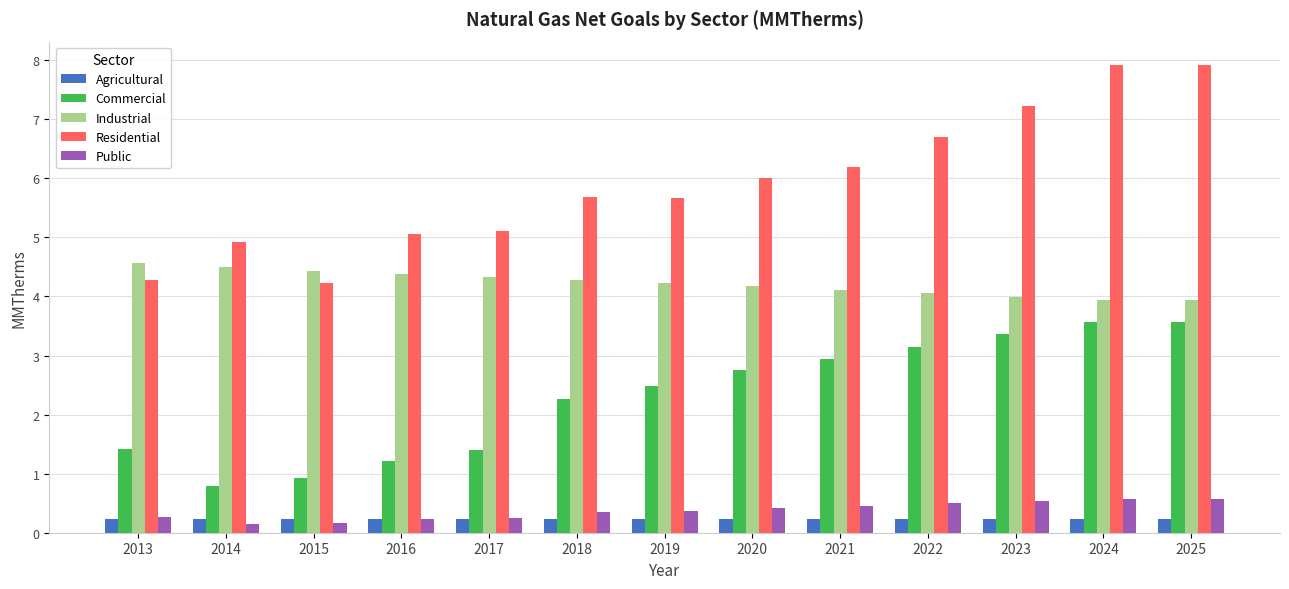

What is the maximum value for Public?

0.6